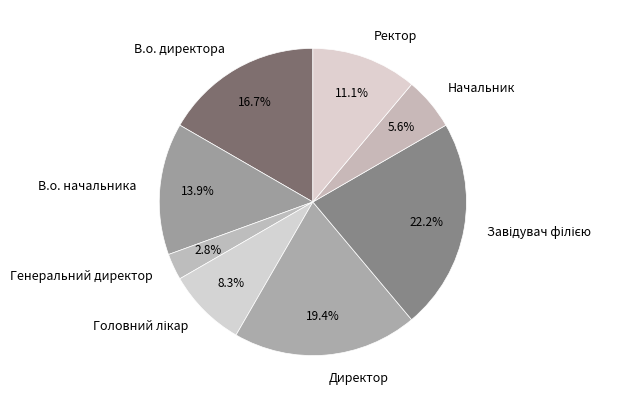

Is there a majority slice in this chart?

No